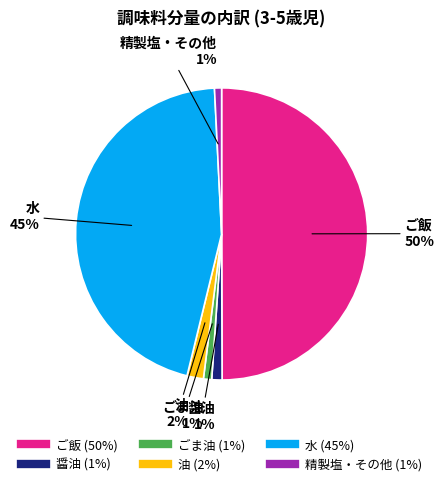

To the nearest percent, what is the average slice percentage?

17%